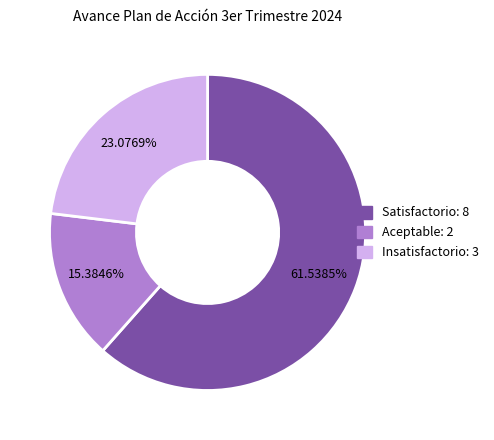

Which category accounts for the majority?

Satisfactorio